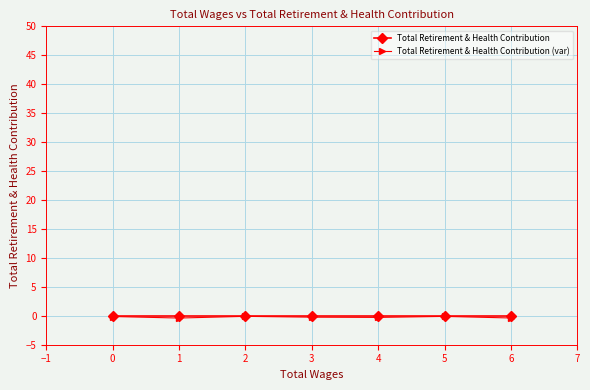

True or false: Total Retirement & Health Contribution (var) has more than 2 interior local peaks.

False